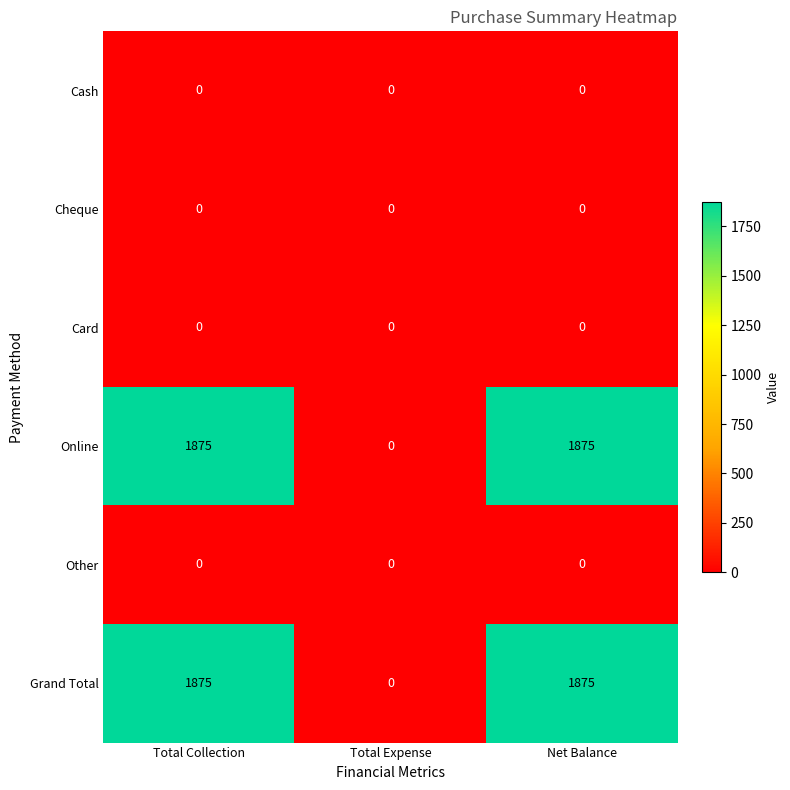

At how many categories does at least one series exceed 1570?

2